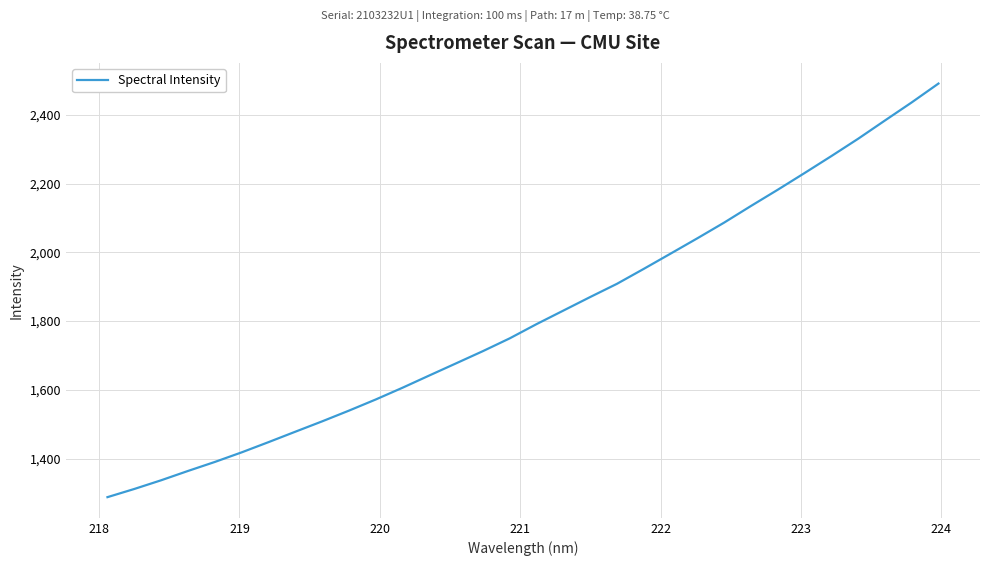

What is the difference between the maximum and minimum values?

1203.6